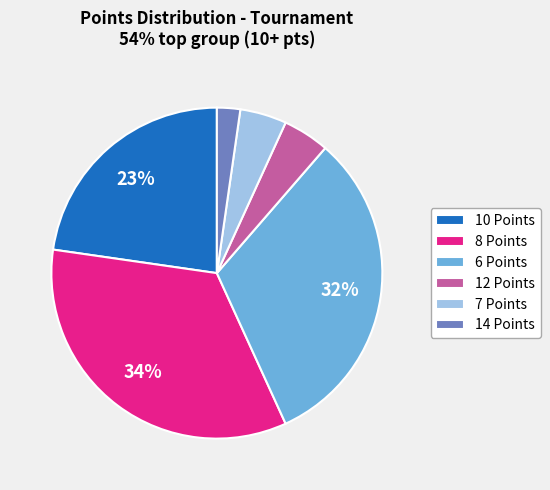

Between 8 Points and 6 Points, which is larger?

8 Points